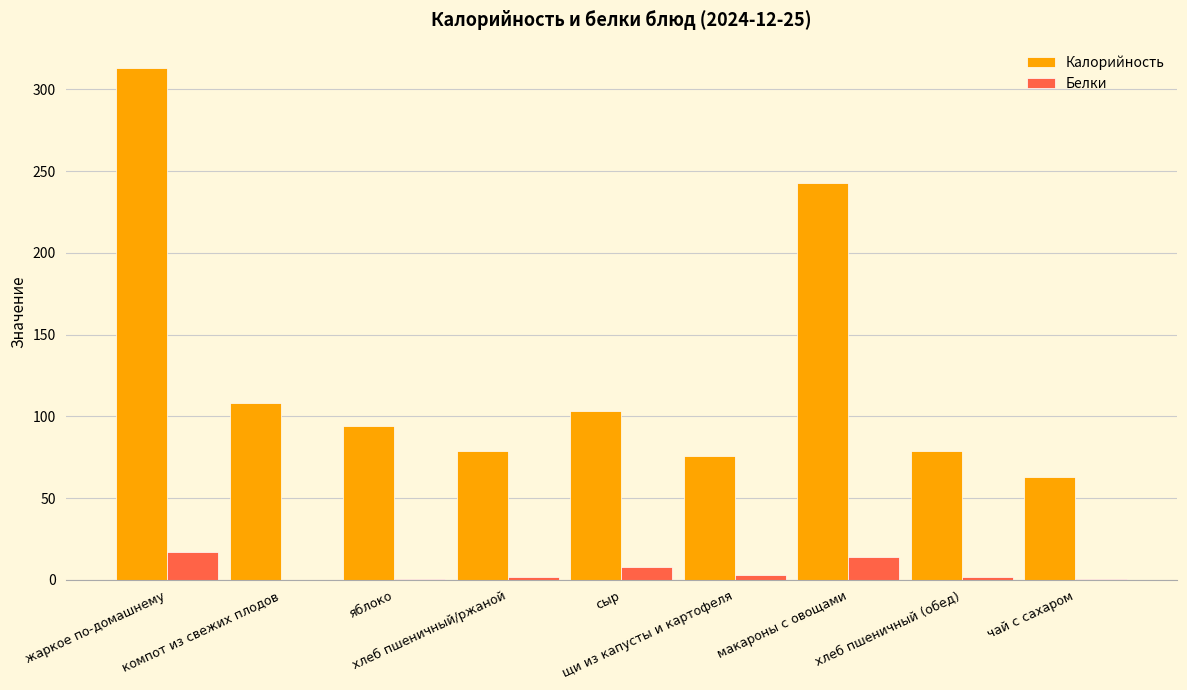

What is the sum of all Калорийность values?

1158.0